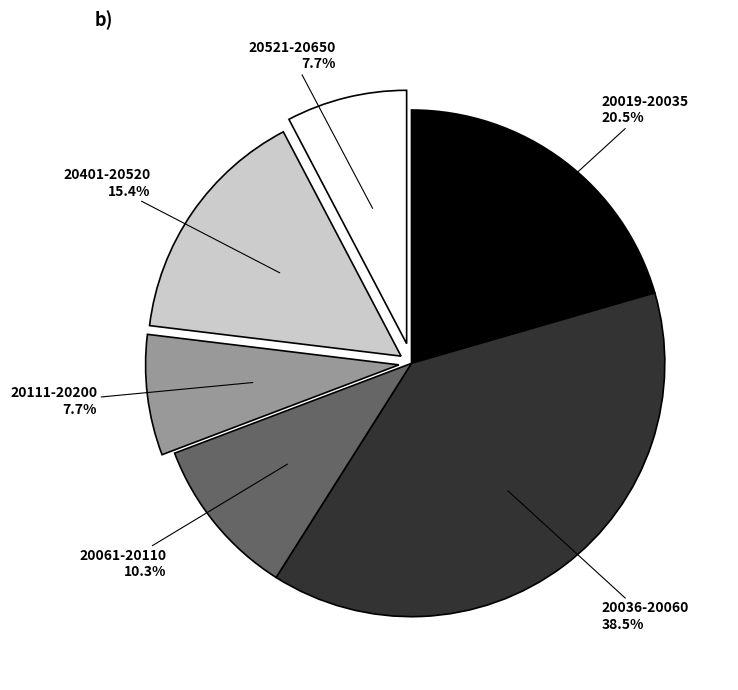

Between 20019-20035 and 20061-20110, which is larger?

20019-20035